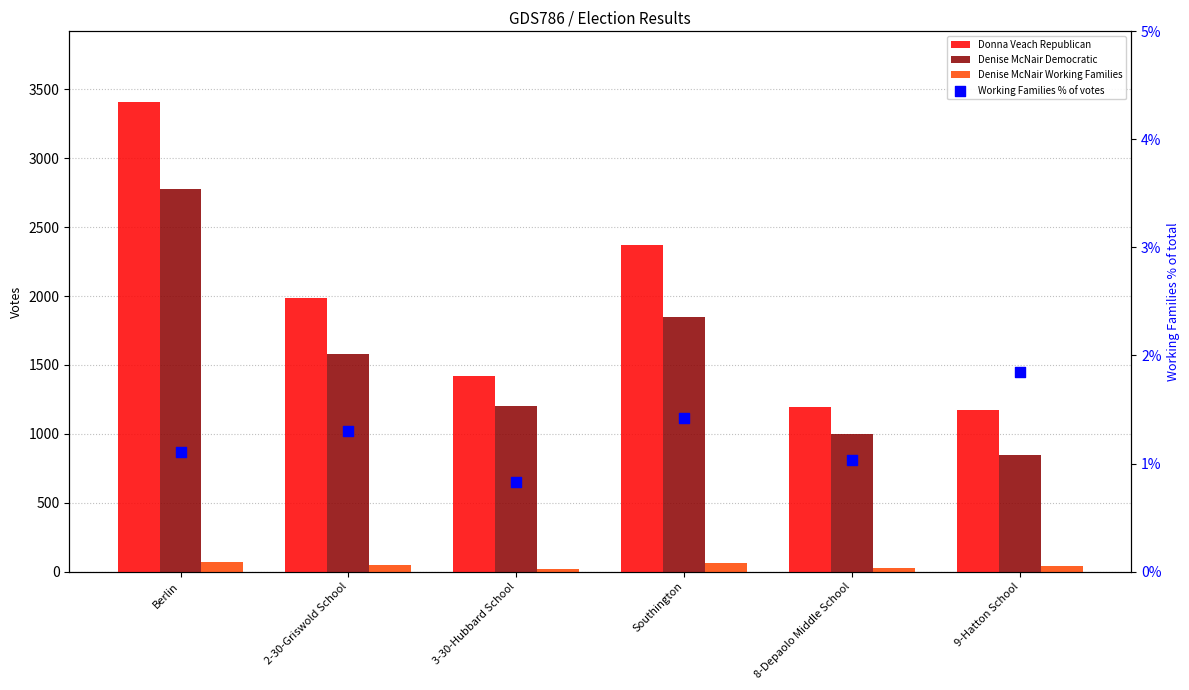

At which category is the sum across all series the highest?

Berlin